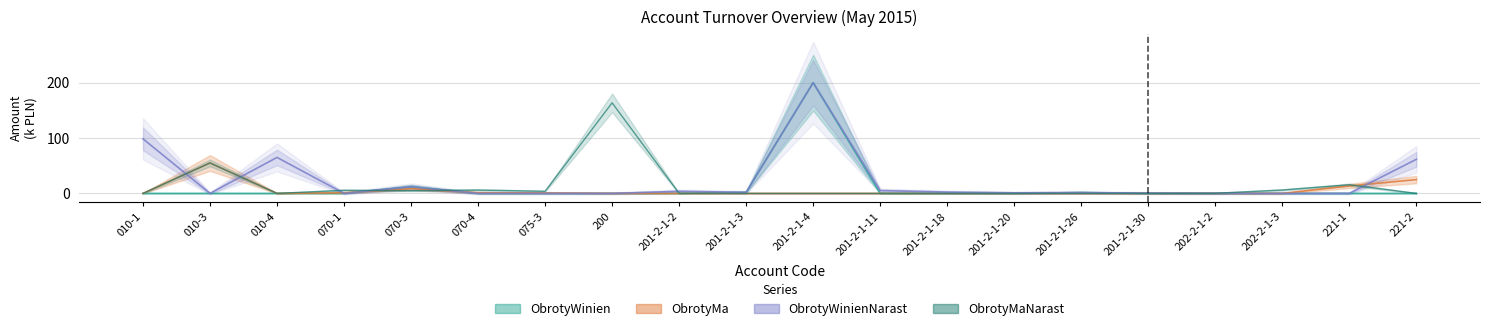

What position from the right is 221-1?

2